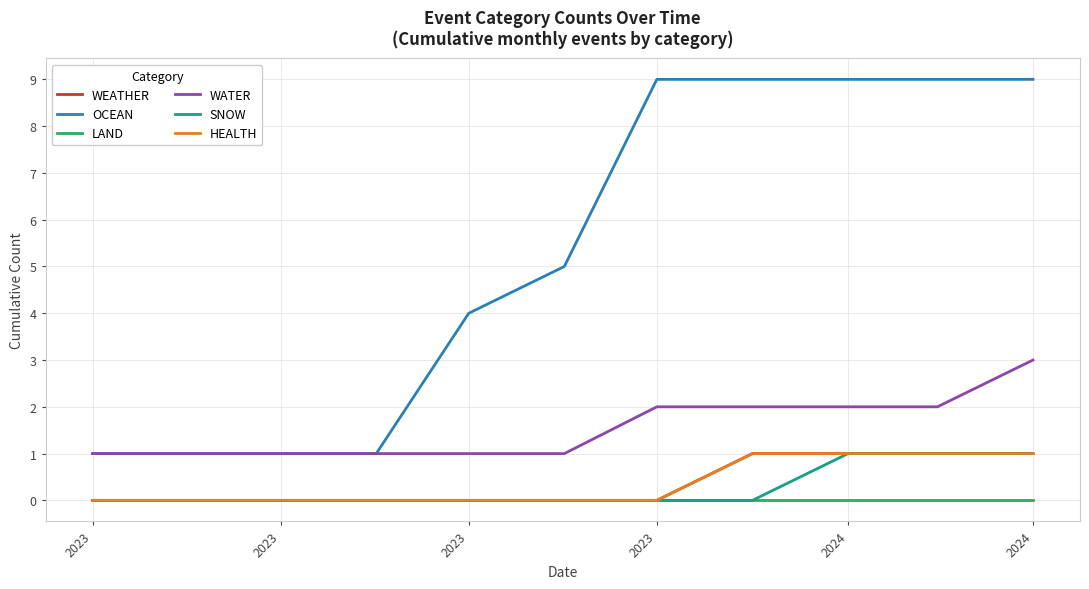

Is this an area chart (filled region under the line)?

No